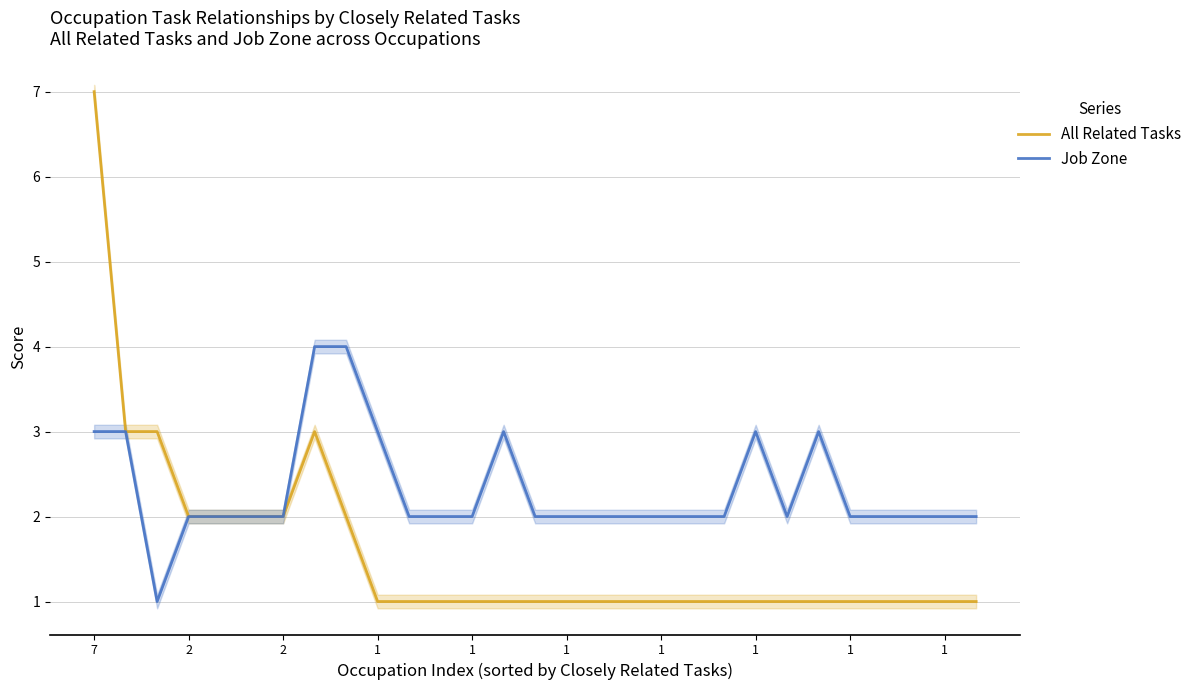

What is the average value of the Job Zone series?

2